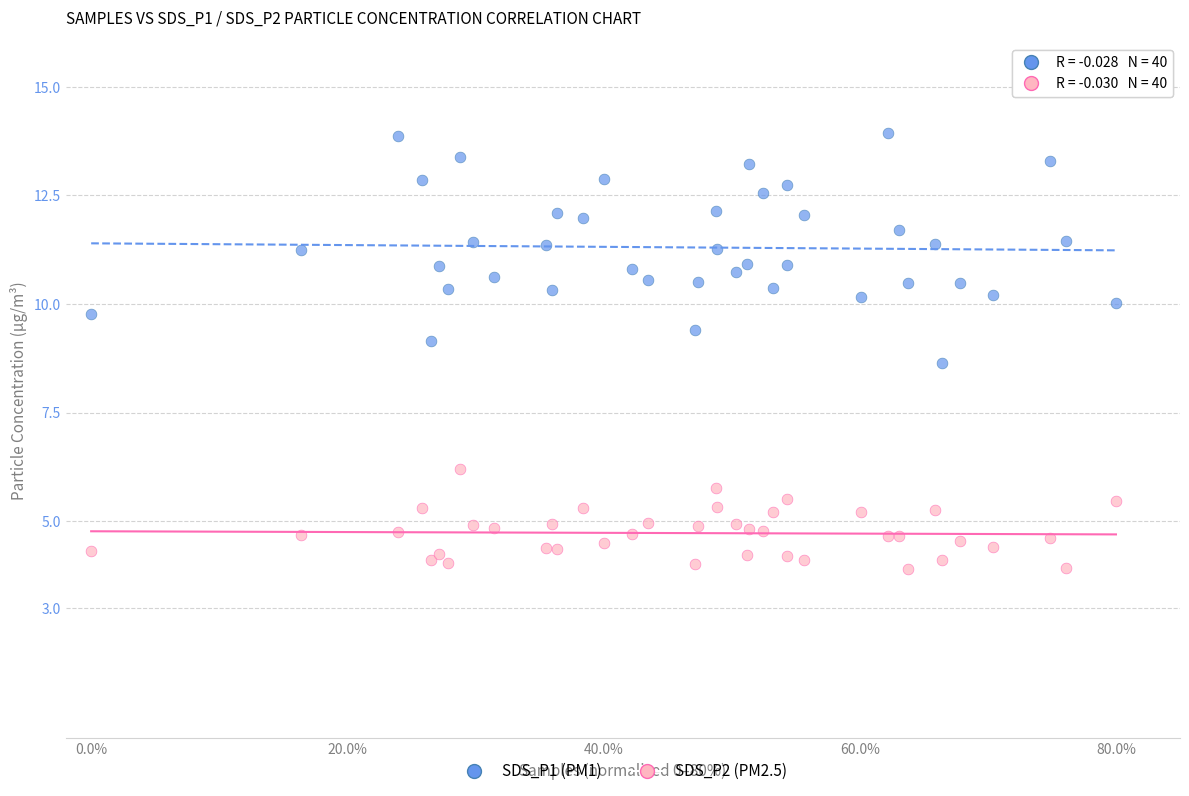

What are all the series names shown in the legend?

SDS_P1 (PM1), SDS_P2 (PM2.5)